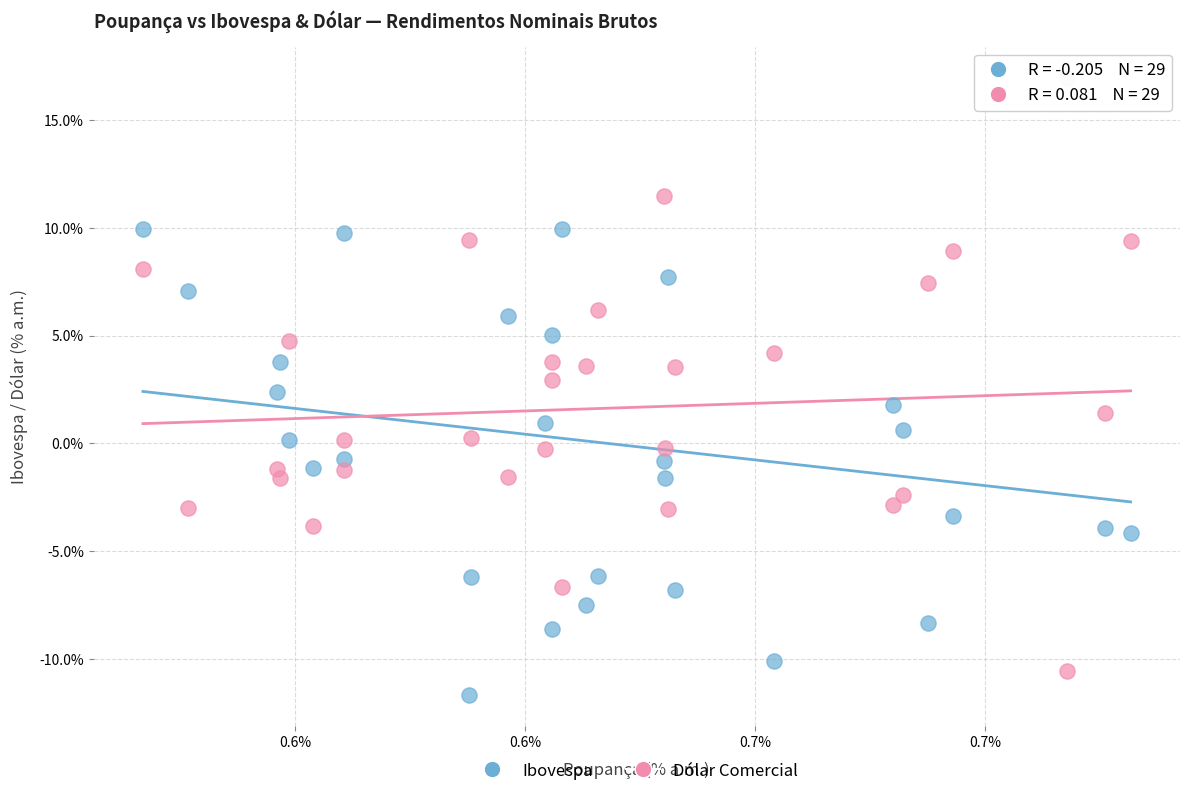

Which series reaches the maximum Y coordinate?

Ibovespa